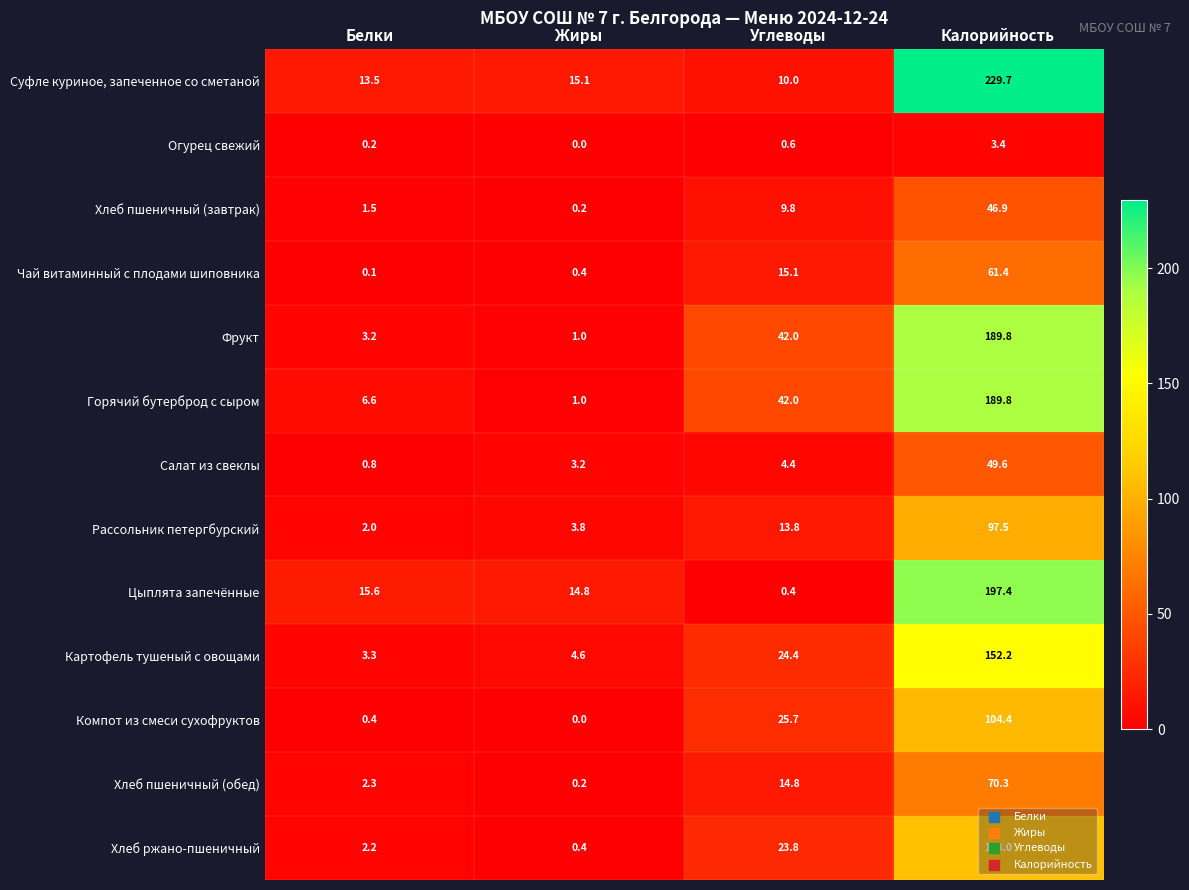

What is the maximum value shown in the chart?

229.7